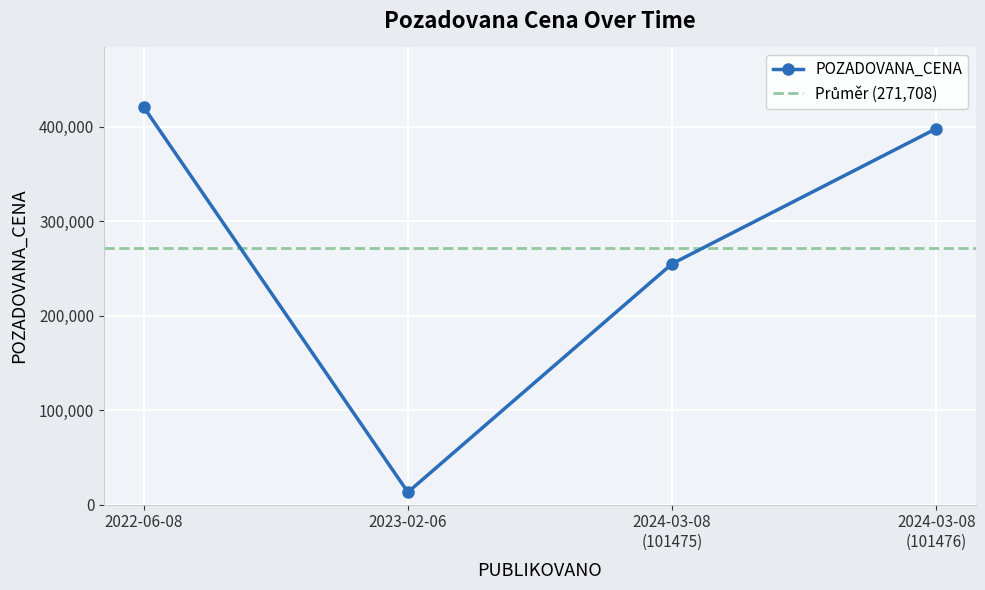

What is the minimum value for POZADOVANA_CENA?

13100